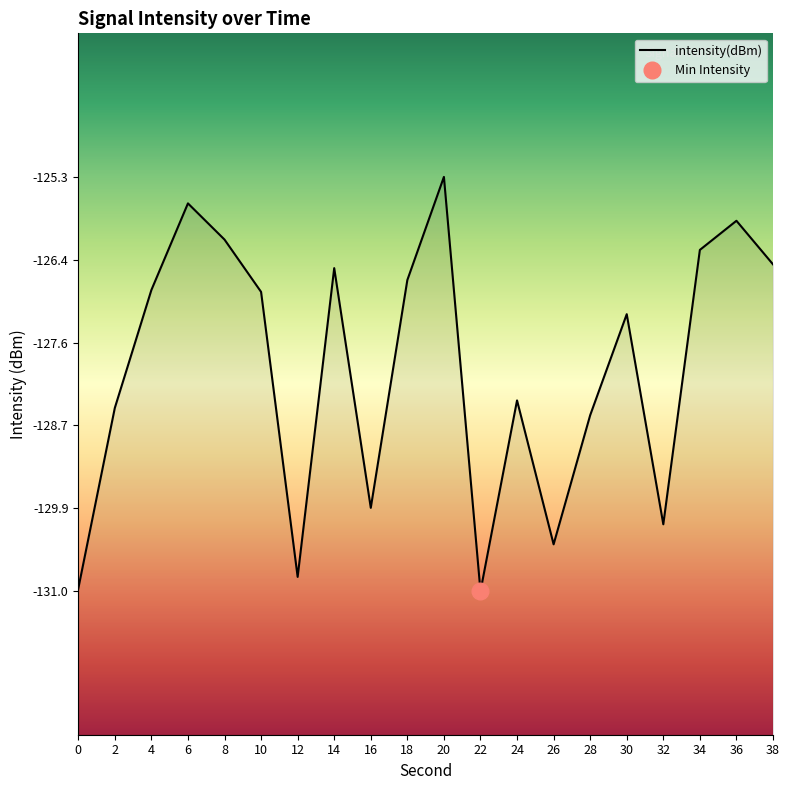

Reading right to left, list all the values displayed in this chart.

-126.5	-125.9	-126.3	-130.1	-127.2	-128.6	-130.4	-128.4	-131.0	-125.3	-126.7	-129.9	-126.5	-130.8	-126.9	-126.1	-125.6	-126.8	-128.5	-131.0